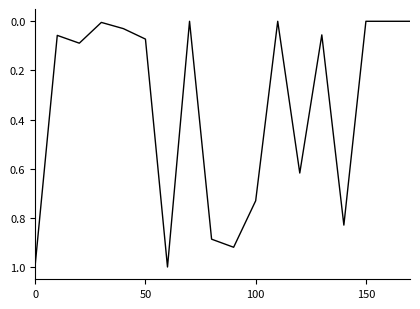

What is the greatest value displayed?

1.0